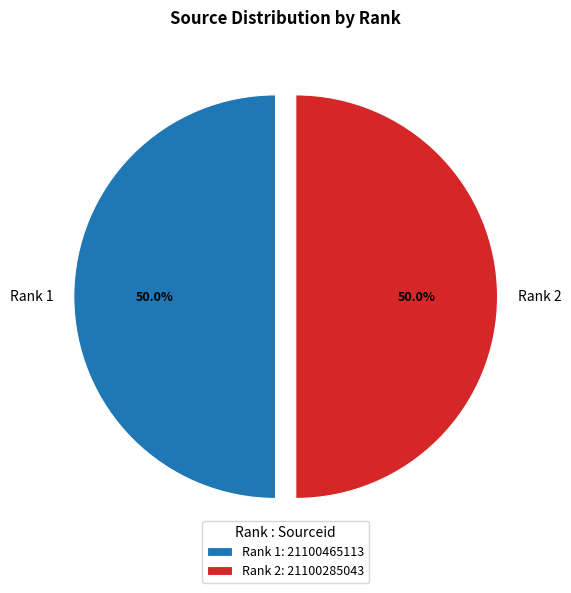

What percentage do Rank 2 and Rank 1 together represent?

100.0%